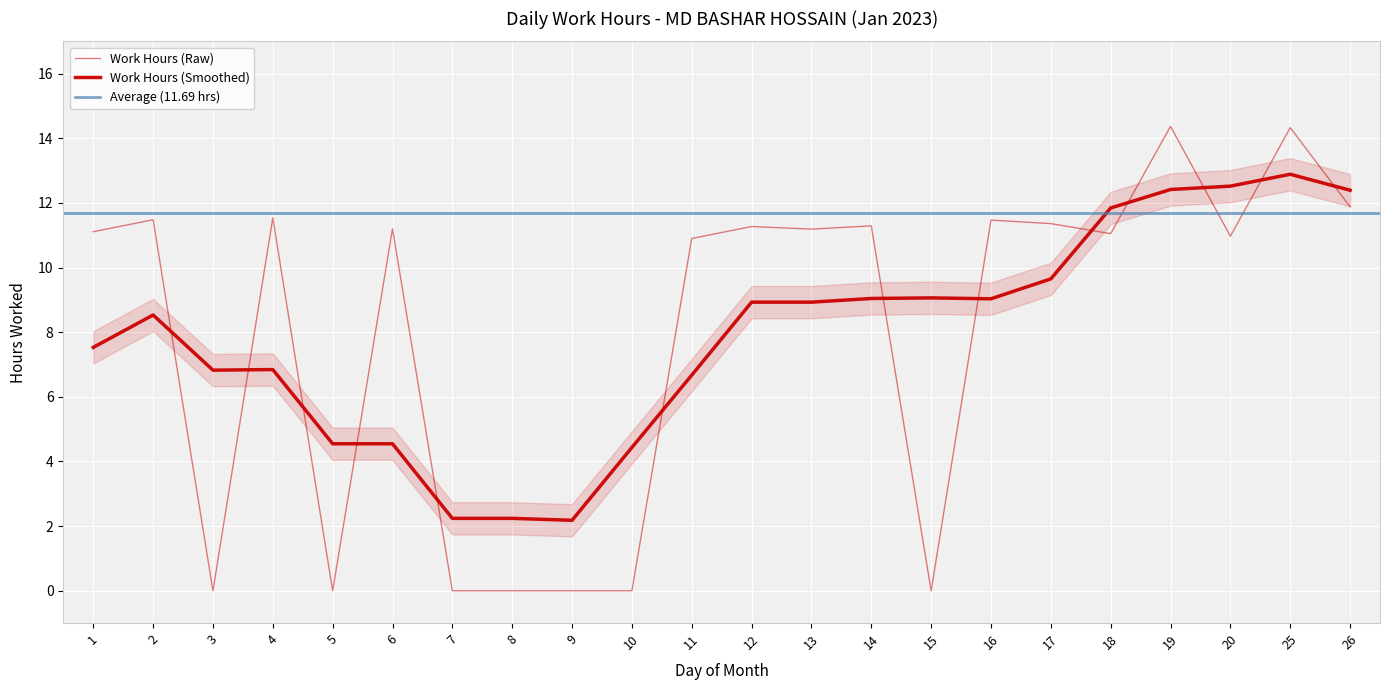

What is the average value?

8.0